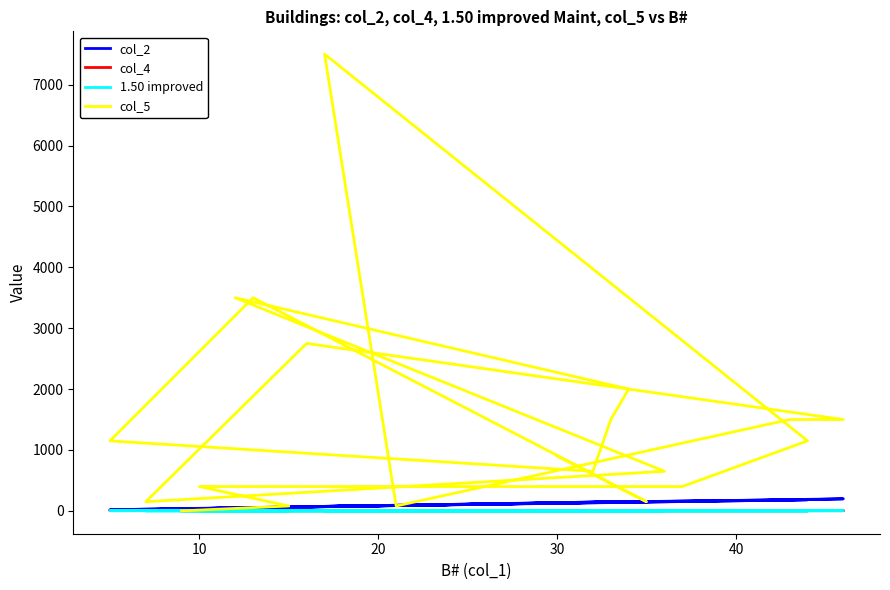

True or false: col_4 has more than 0 points higher than both neighbors.

False